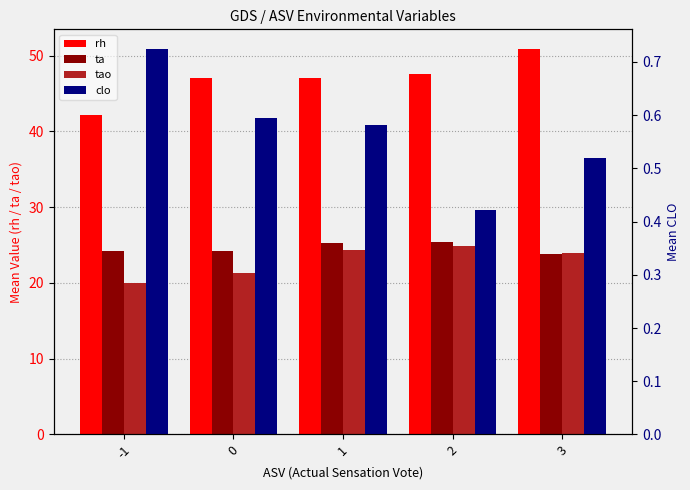

At which category is the sum across all series the highest?

3